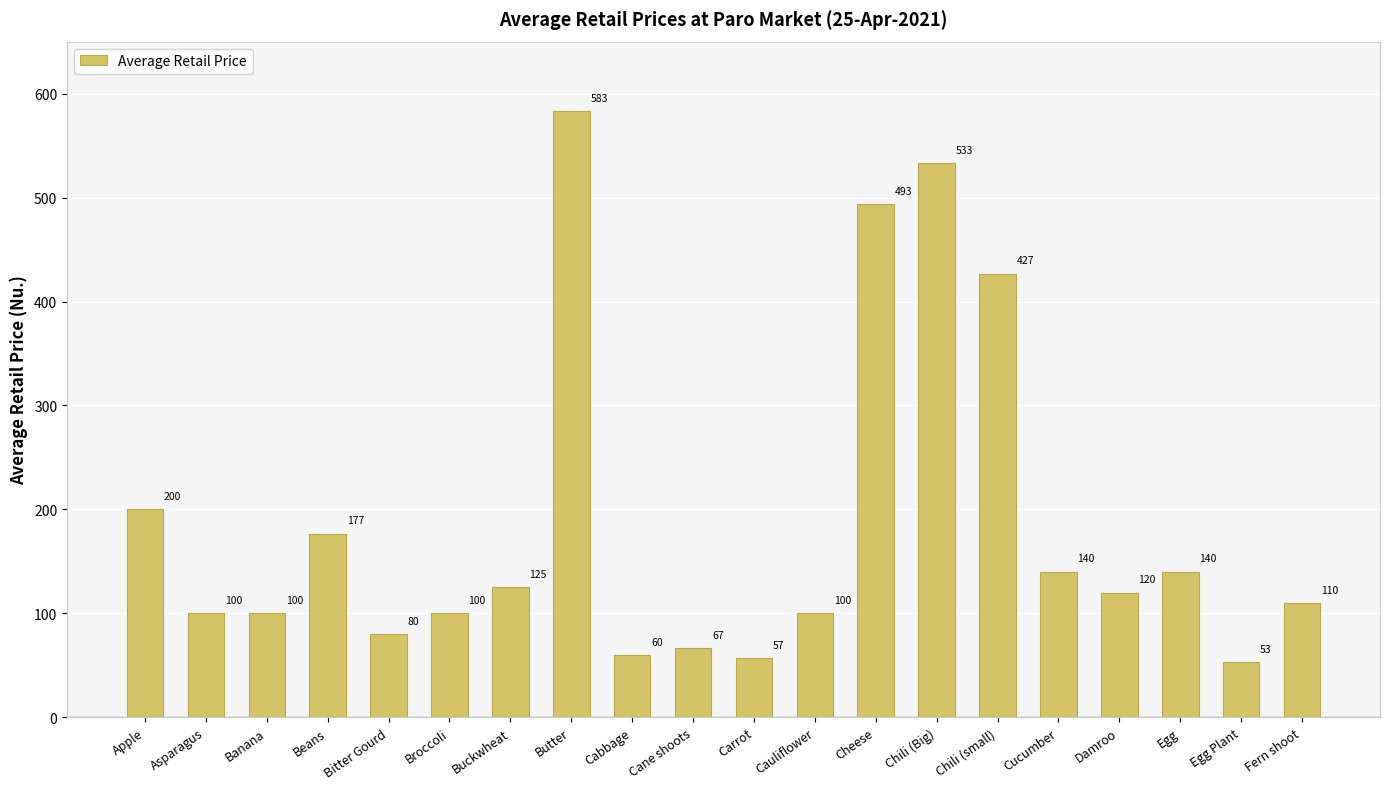

What is the smallest value displayed?

53.3